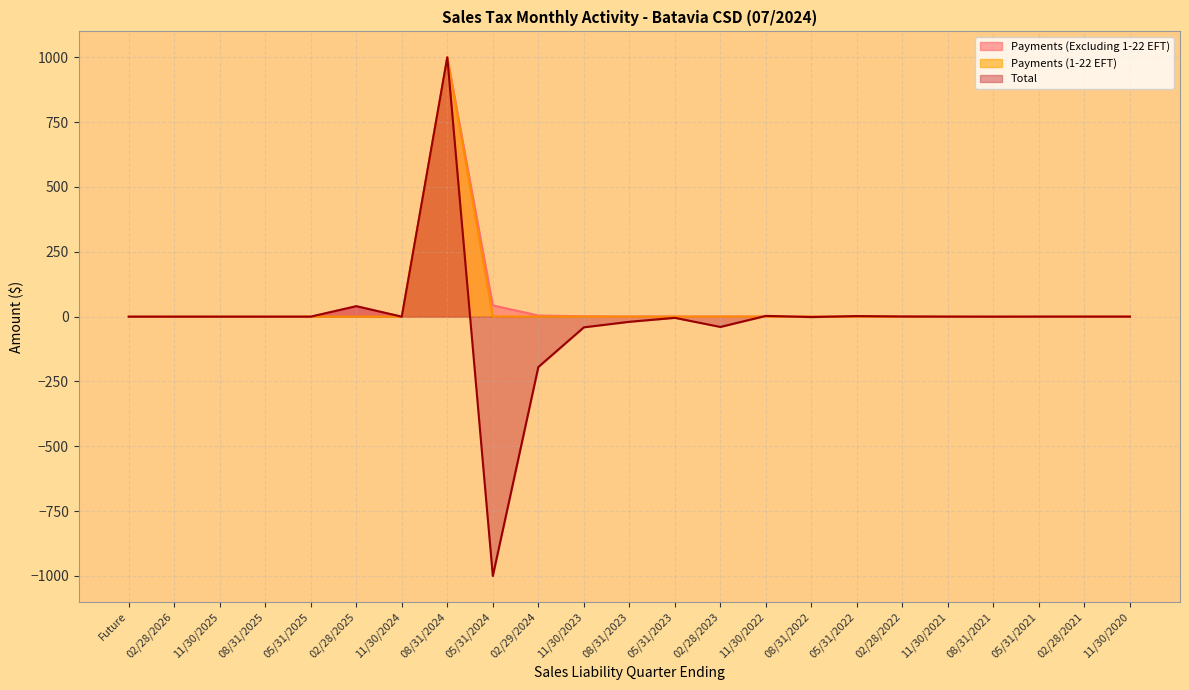

Rank the categories by Payments (Excluding 1-22 EFT) value from lowest to highest.

Future, 02/28/2026, 11/30/2025, 08/31/2025, 05/31/2025, 02/28/2025, 11/30/2024, 11/30/2023, 08/31/2023, 05/31/2023, 02/28/2023, 08/31/2022, 05/31/2022, 02/28/2022, 11/30/2021, 08/31/2021, 05/31/2021, 02/28/2021, 11/30/2020, 02/29/2024, 11/30/2022, 05/31/2024, 08/31/2024